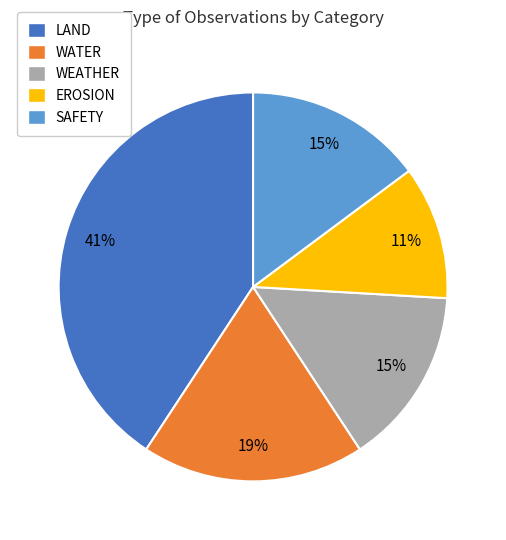

Which has a higher value, WEATHER or LAND?

LAND